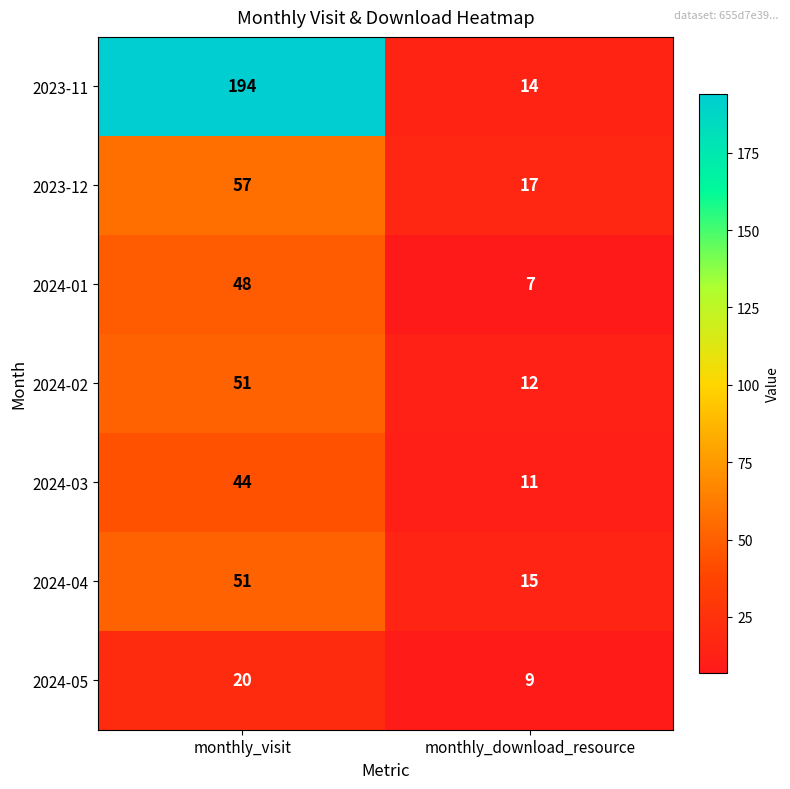

Which series has the widest spread of values?

2023-11